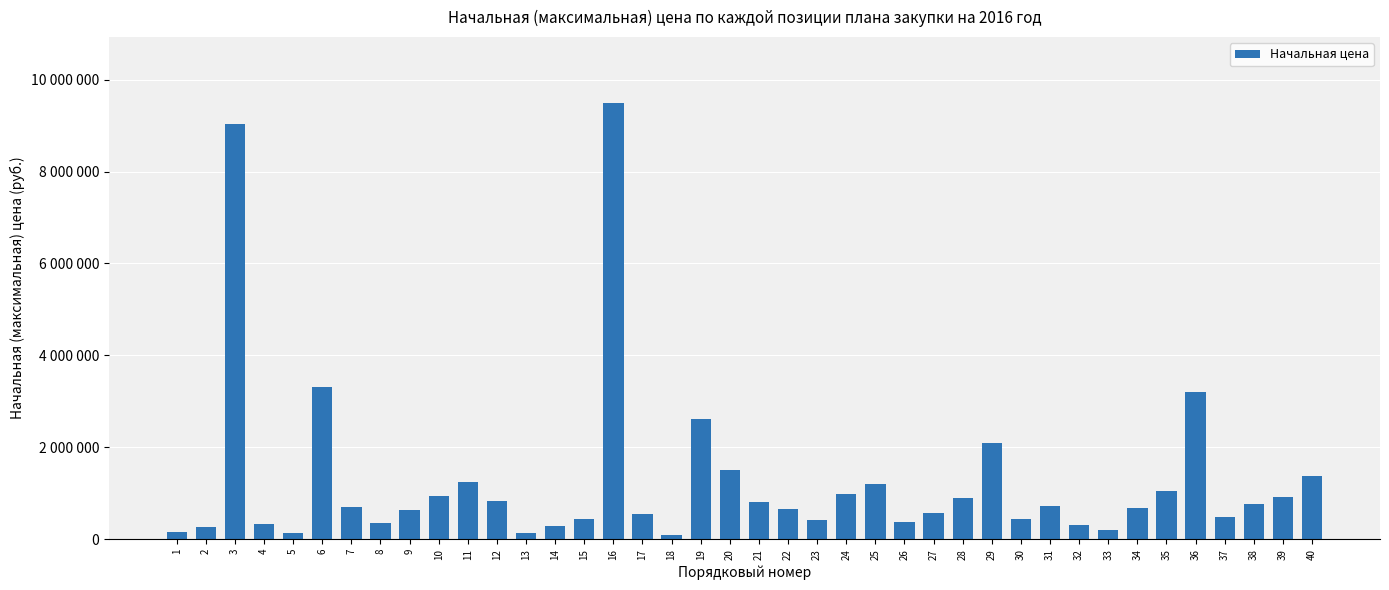

What value does the data have at 10?

939270